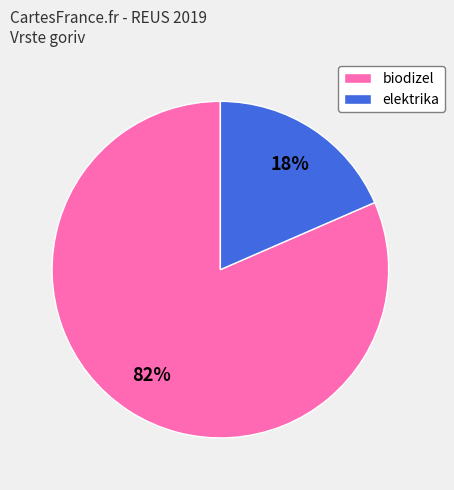

Is the sum of biodizel and elektrika greater than half?

Yes